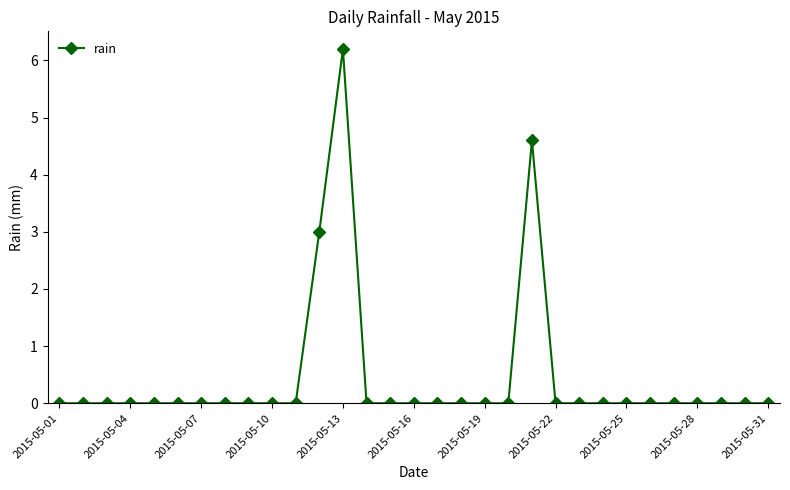

What is the maximum value shown in the chart?

6.2